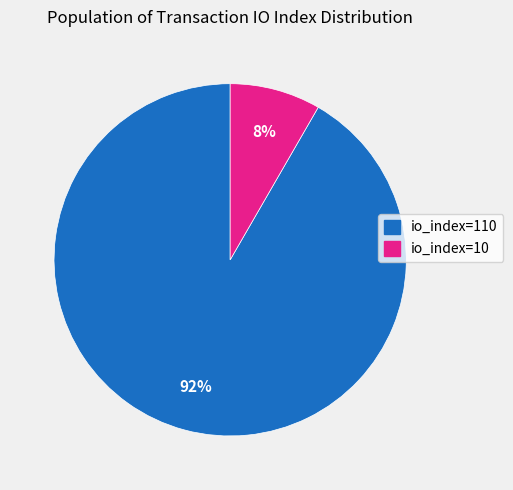

Does any single category account for the majority?

Yes